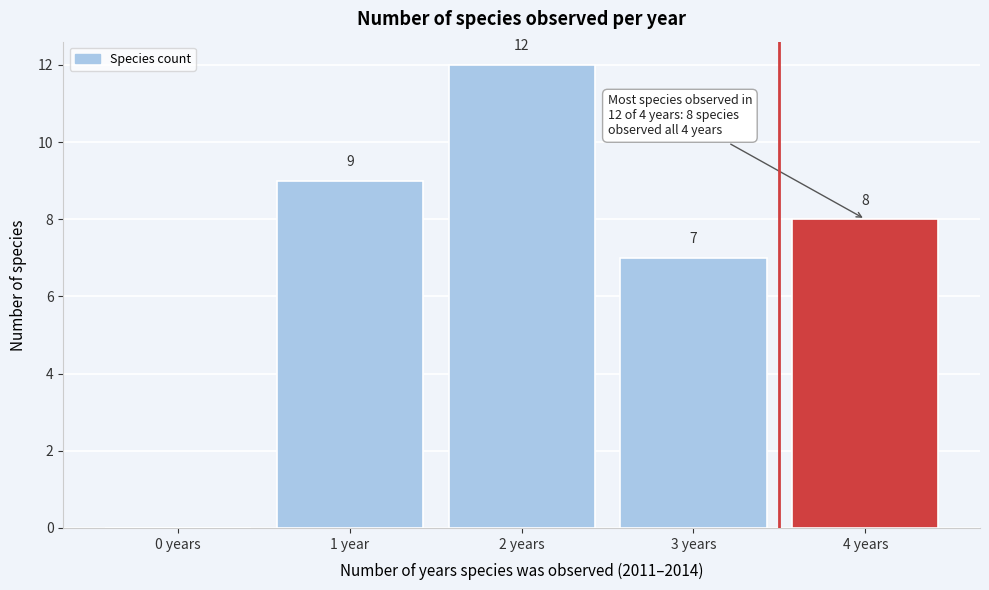

Reading left to right, list all the values displayed in this chart.

0 years=0	1 year=9	2 years=12	3 years=7	4 years=8